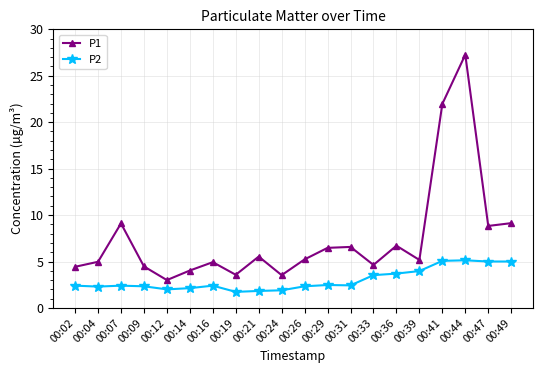

Read the P2 value at 00:47.

5.0